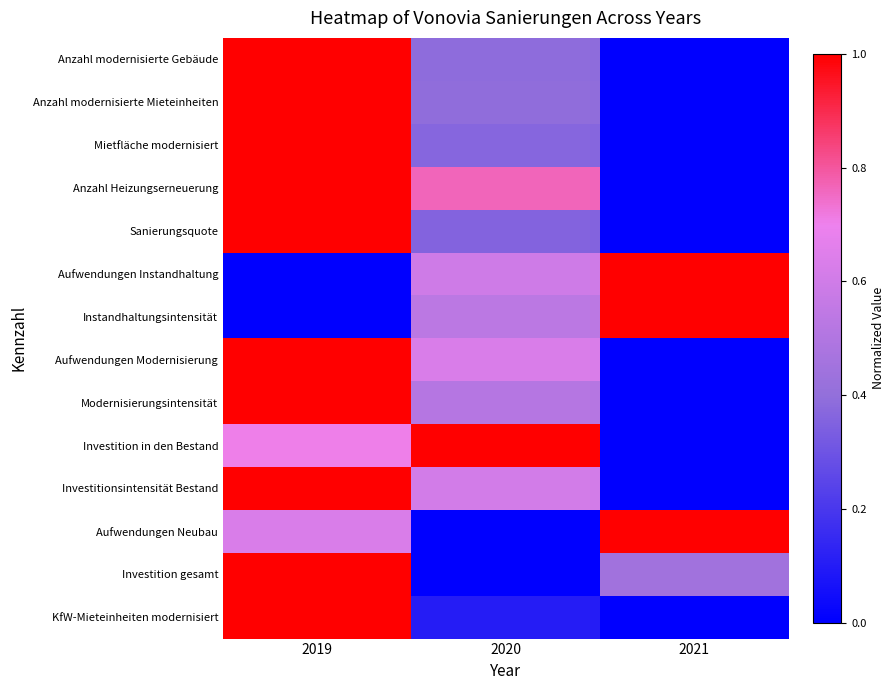

Reading right to left, extract all data points from this chart.

Anzahl modernisierte Gebäude: 2021=0.0	2020=0.4	2019=1.0
Anzahl modernisierte Mieteinheiten: 2021=0.0	2020=0.4	2019=1.0
Mietfläche modernisiert: 2021=0.0	2020=0.4	2019=1.0
Anzahl Heizungserneuerung: 2021=0.0	2020=0.8	2019=1.0
Sanierungsquote: 2021=0.0	2020=0.4	2019=1.0
Aufwendungen Instandhaltung: 2021=1.0	2020=0.6	2019=0.0
Instandhaltungsintensität: 2021=1.0	2020=0.5	2019=0.0
Aufwendungen Modernisierung: 2021=0.0	2020=0.6	2019=1.0
Modernisierungsintensität: 2021=0.0	2020=0.5	2019=1.0
Investition in den Bestand: 2021=0.0	2020=1.0	2019=0.7
Investitionsintensität Bestand: 2021=0.0	2020=0.6	2019=1.0
Aufwendungen Neubau: 2021=1.0	2020=0.0	2019=0.6
Investition gesamt: 2021=0.4	2020=0.0	2019=1.0
KfW-Mieteinheiten modernisiert: 2021=0.0	2020=0.1	2019=1.0